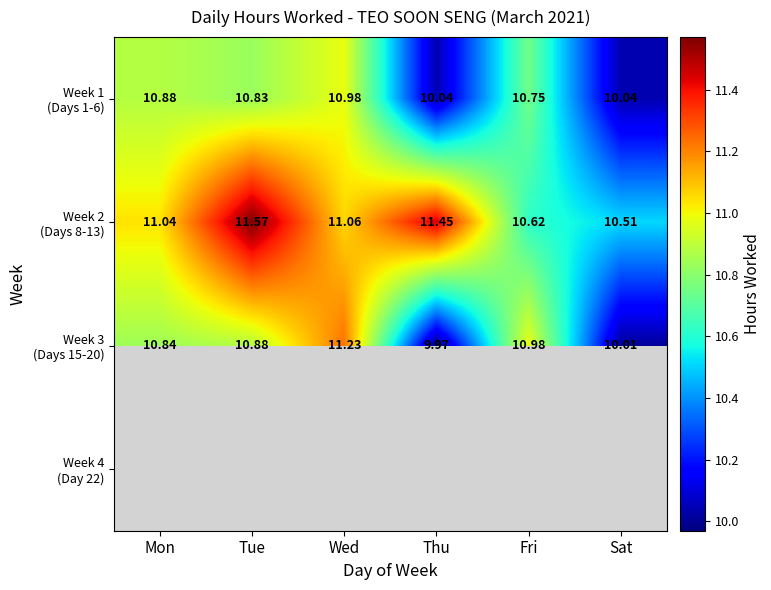

Rank the series at Mon from lowest to highest value.

Week 4 (Day 22), Week 3 (Days 15-20), Week 1 (Days 1-6), Week 2 (Days 8-13)